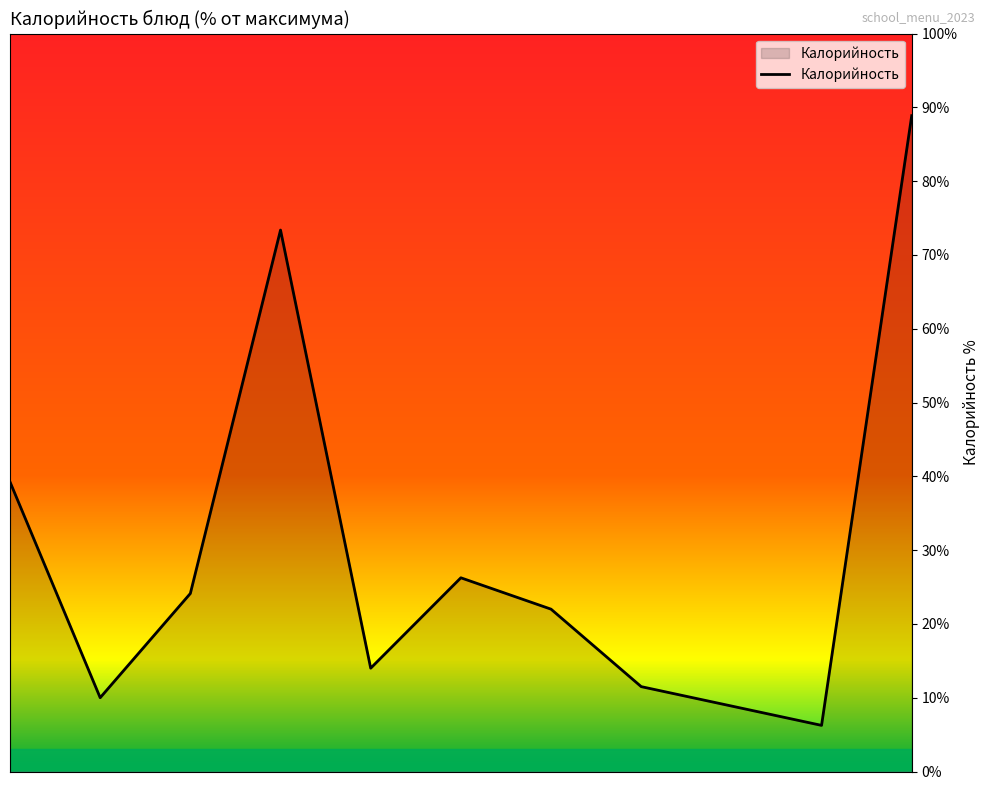

What is the greatest value displayed?

88.9